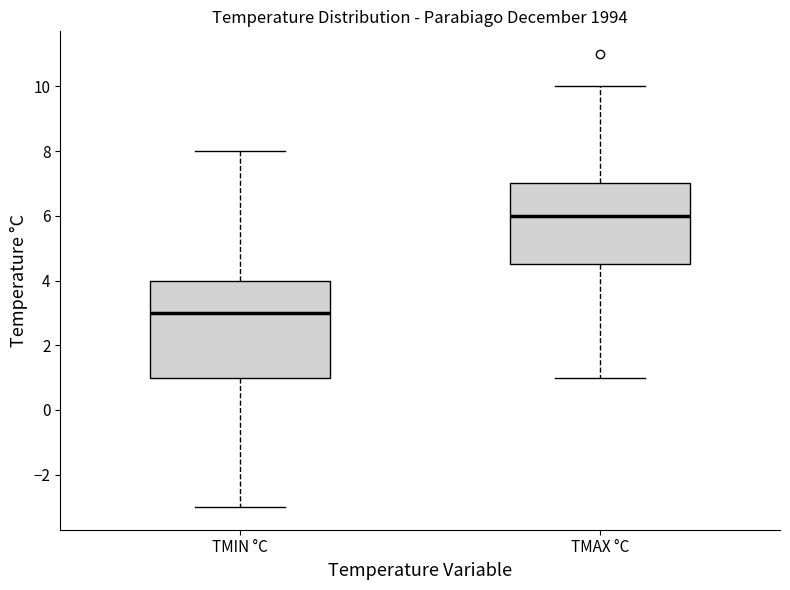

Which box's median line is the lowest?

TMIN °C